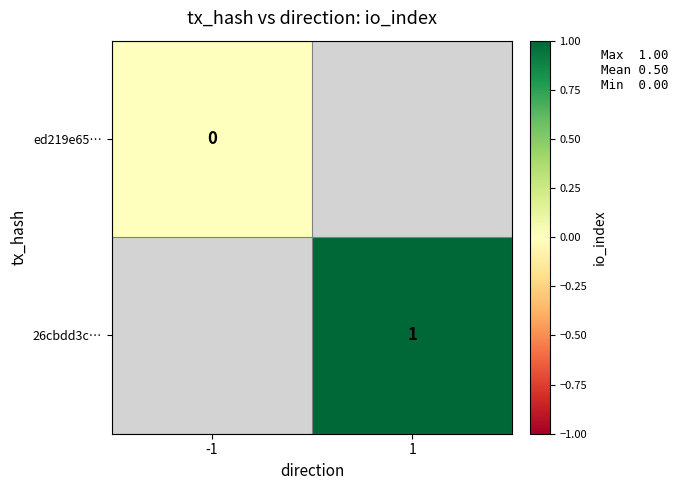

At how many categories does at least one series exceed 0?

1